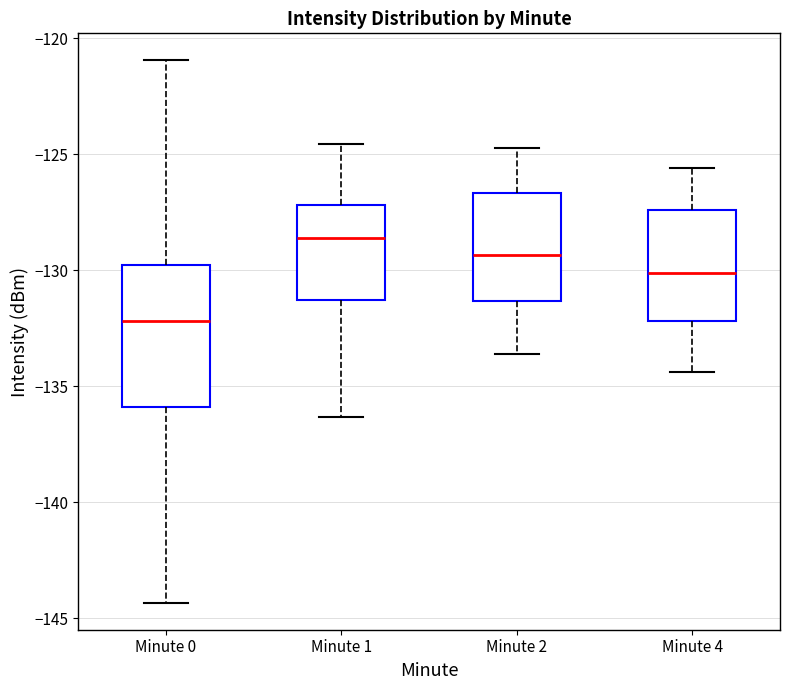

Where is the lower edge of the box for Minute 1 on the y-axis? The values are not printed on the chart, so give them approximately, as read against the axis.

-131.5